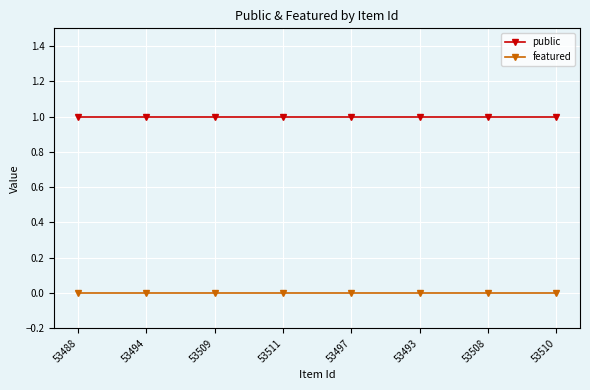

Is the value of public at 53508 greater than the value of featured at 53488?

Yes